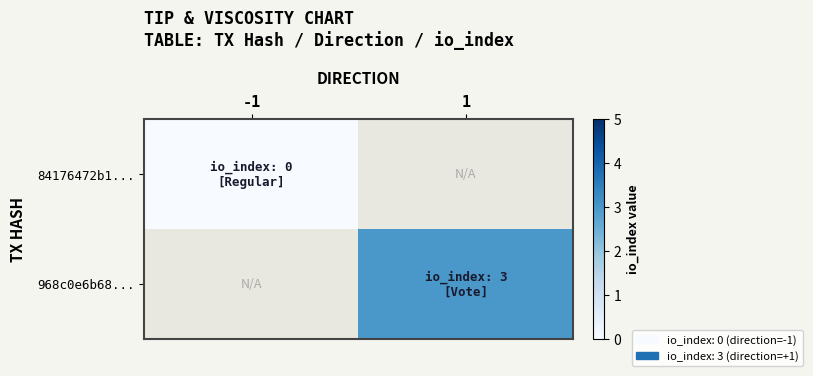

At -1, list the series in order from largest to smallest.

84176472b1..., 968c0e6b68...